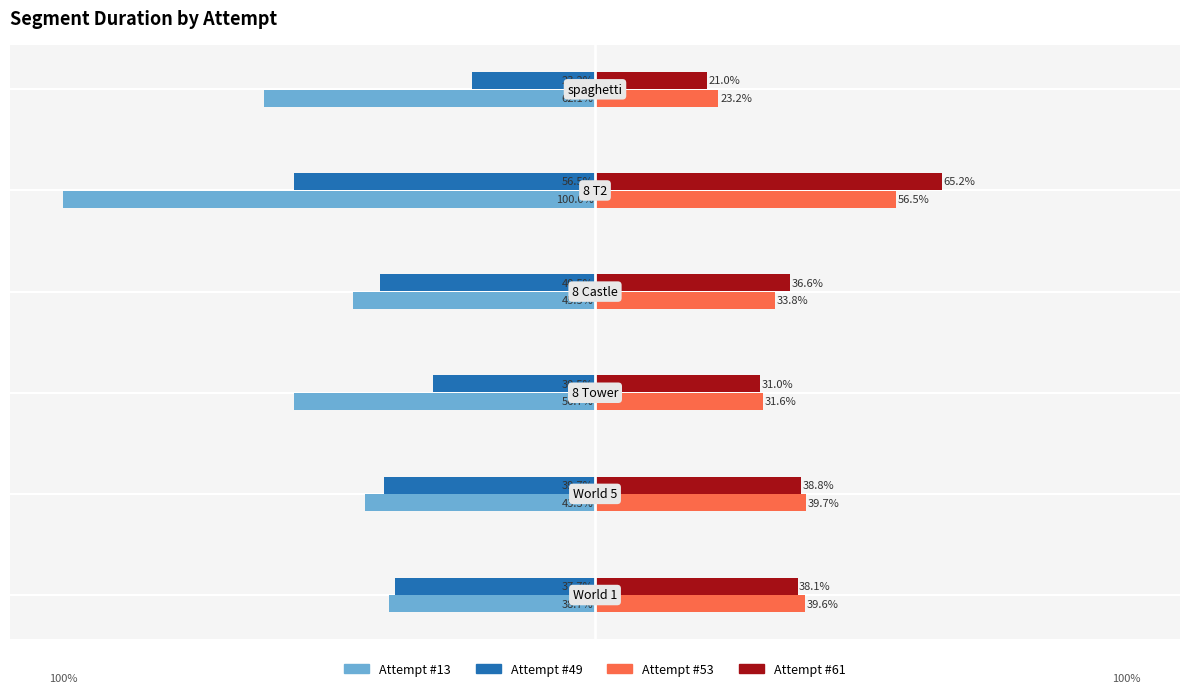

Rank the series by their maximum value, from lowest to highest.

Attempt #13, Attempt #49, Attempt #53, Attempt #61